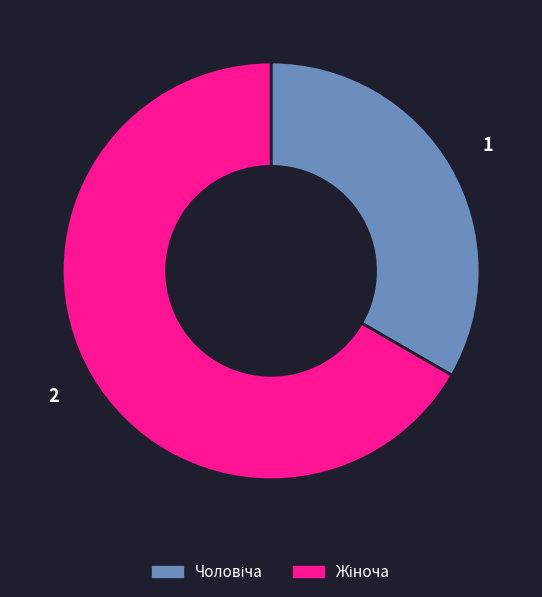

Is there a majority slice in this chart?

Yes